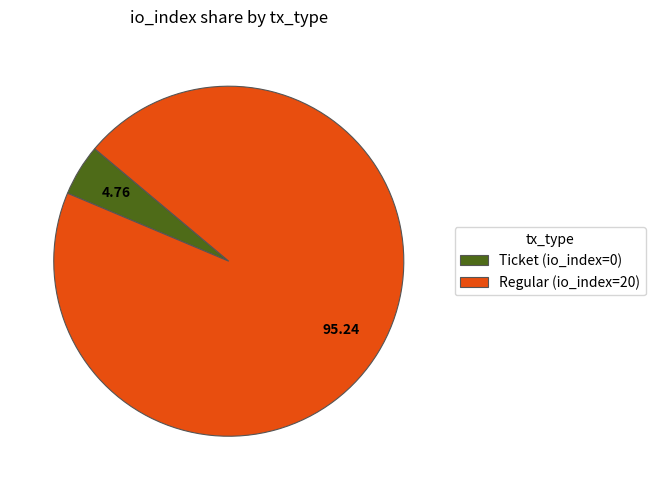

What is the majority slice?

Regular (io_index=20)